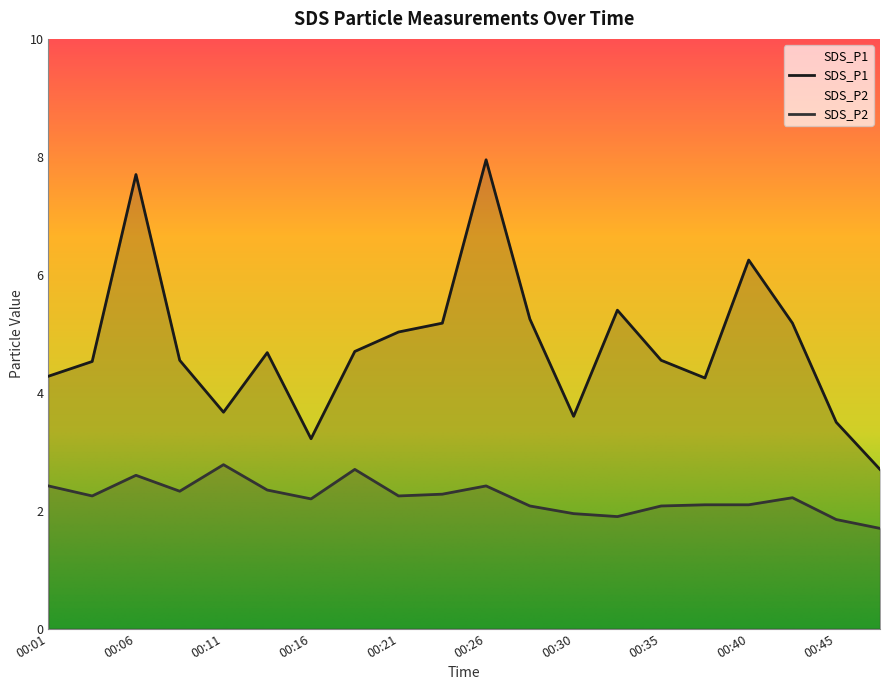

How many interior local peaks does the SDS_P1 series have?

5